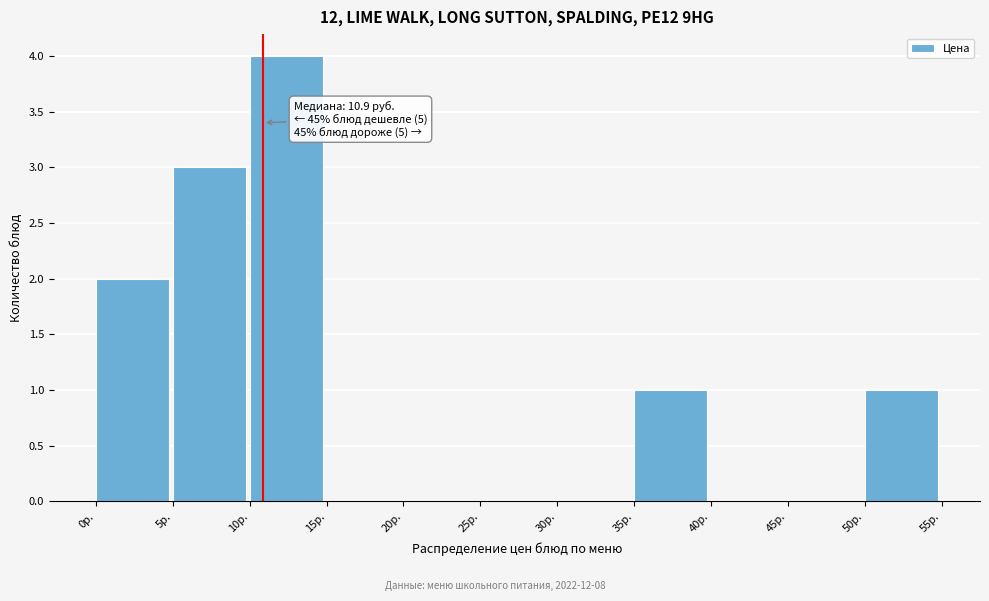

Which range on the x-axis has the tallest bar?

10 to 15